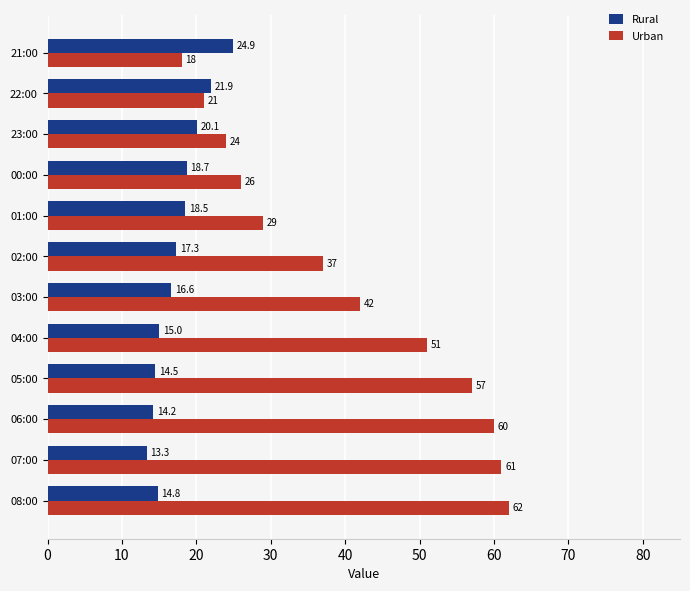

How many categories are shown in the chart?

12